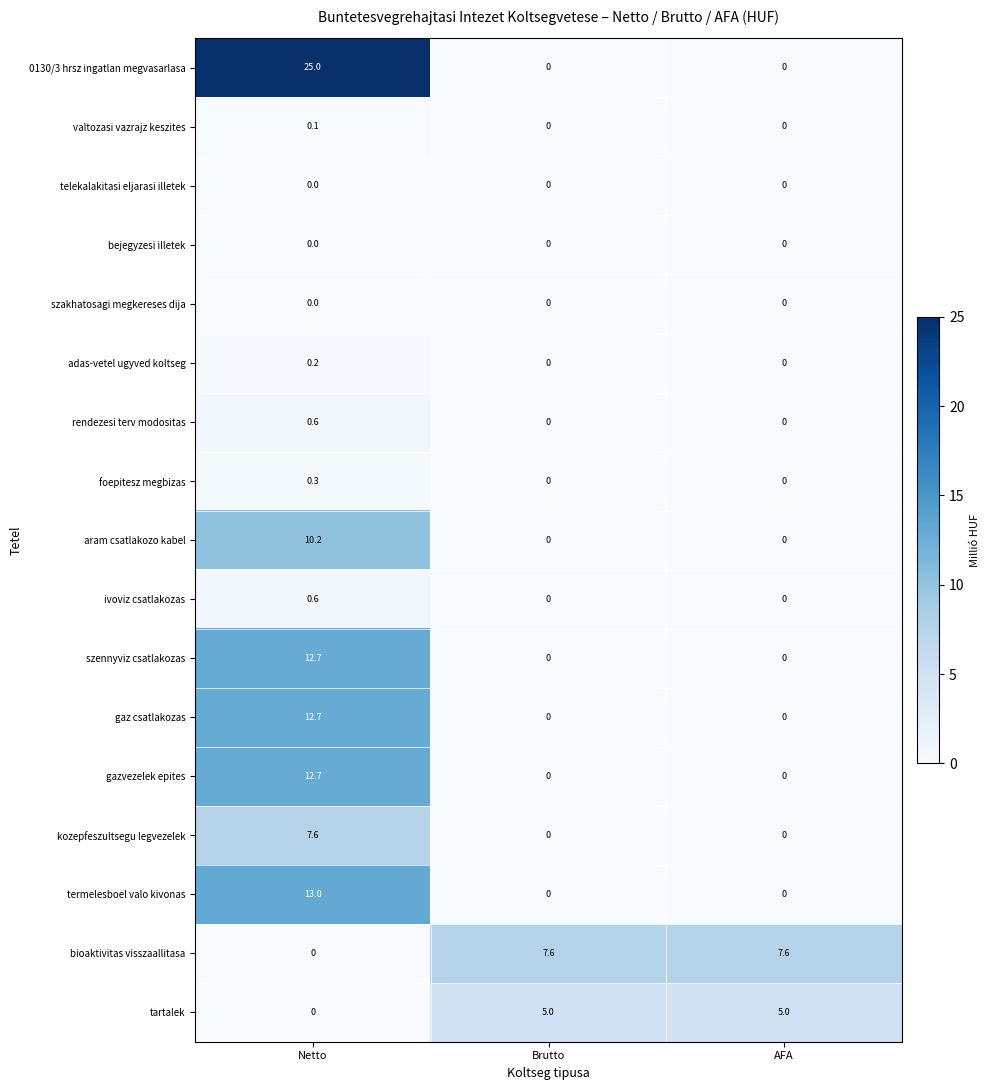

What is the difference between the highest and lowest values at Brutto?

7.6